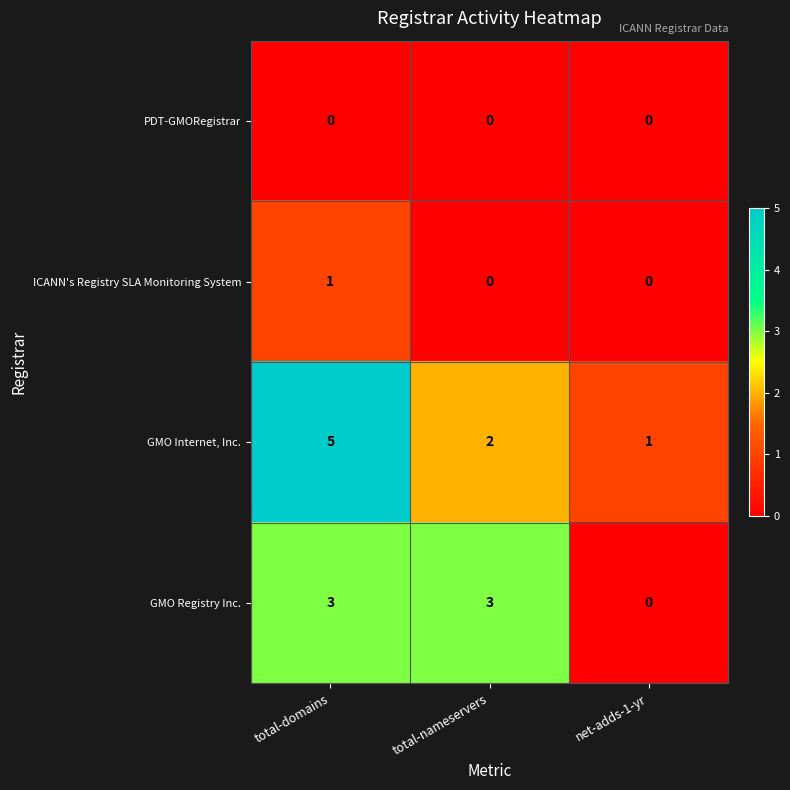

Reading left to right, what are all the values shown in this chart?

PDT-GMORegistrar: total-domains=0	total-nameservers=0	net-adds-1-yr=0
ICANN's Registry SLA Monitoring System: total-domains=1	total-nameservers=0	net-adds-1-yr=0
GMO Internet, Inc.: total-domains=5	total-nameservers=2	net-adds-1-yr=1
GMO Registry Inc.: total-domains=3	total-nameservers=3	net-adds-1-yr=0